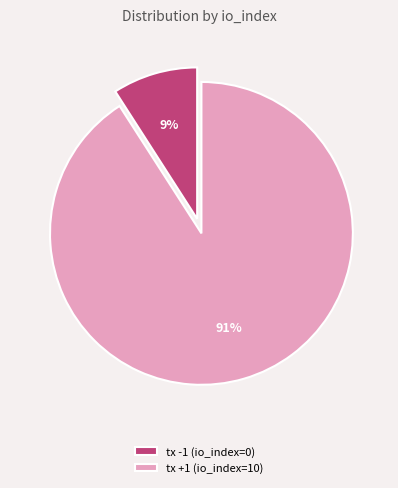

To the nearest percent, what portion does tx +1 (io_index=10) represent?

91%